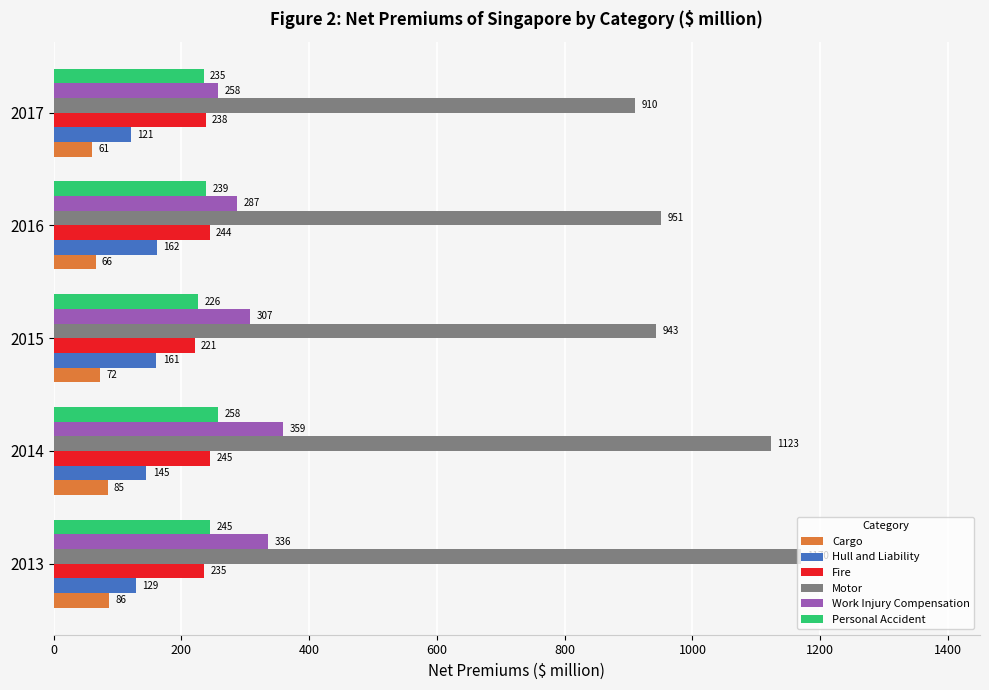

What are all the series names shown in the legend?

Cargo, Hull and Liability, Fire, Motor, Work Injury Compensation, Personal Accident